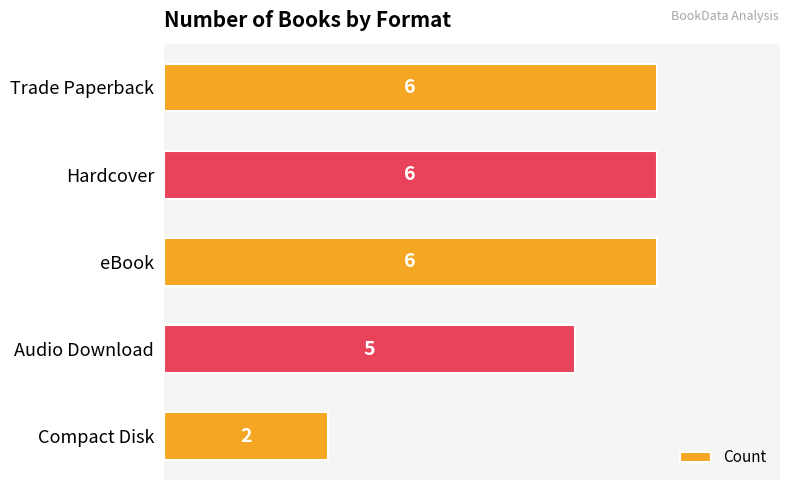

How many bars are there in total?

5